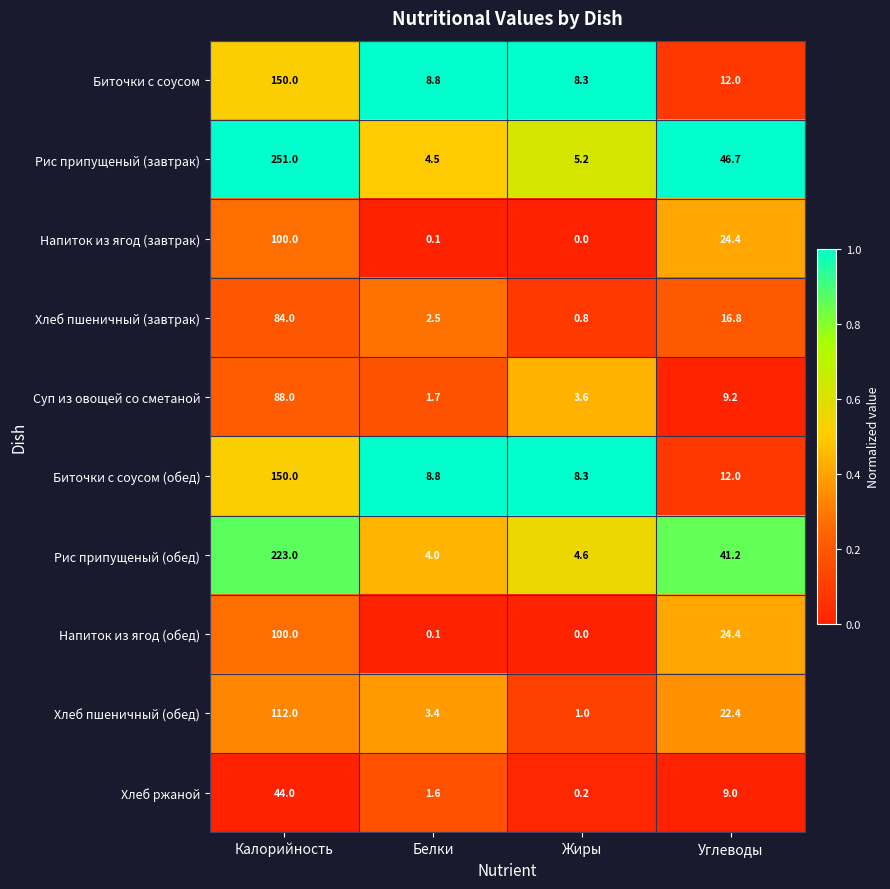

Which series has the largest total across all categories?

Рис припущеный (завтрак)